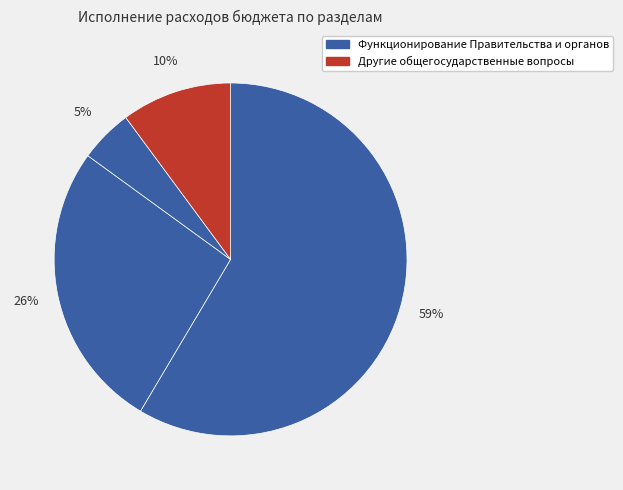

Count the number of slices in the pie.

4